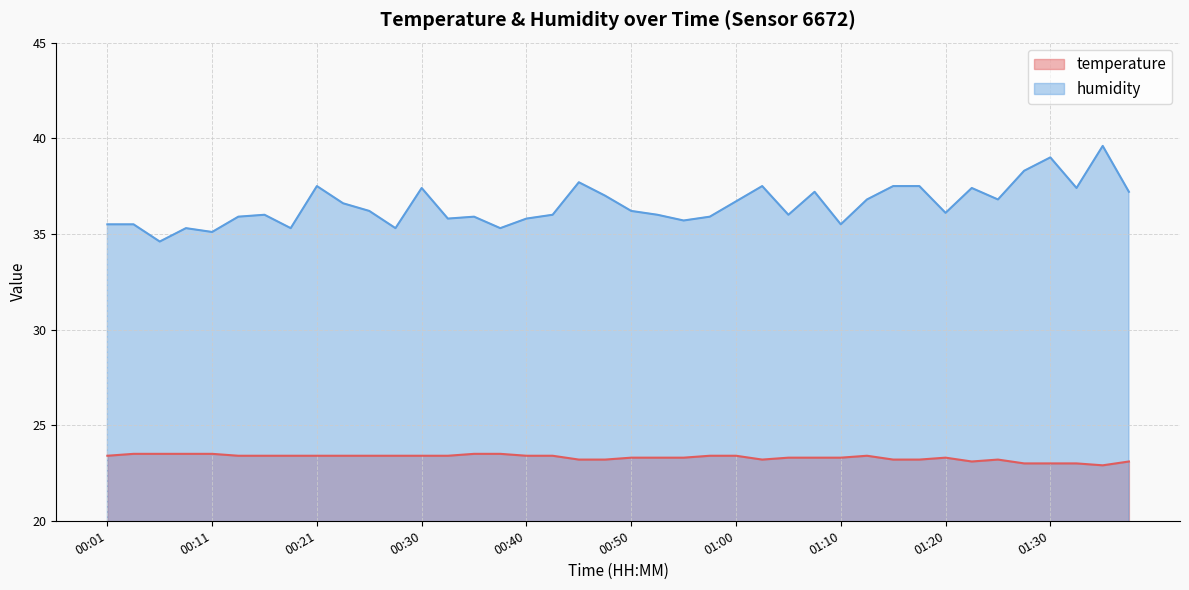

What is the label of the 15th point from the right?

01:03